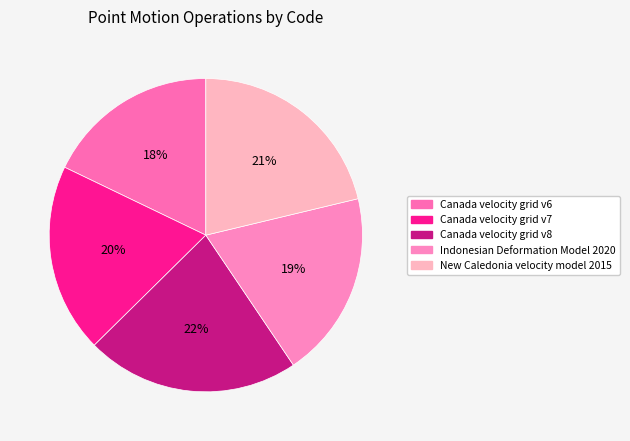

To the nearest percent, what is the combined percentage of Canada velocity grid v8 and Indonesian Deformation Model 2020?

41%